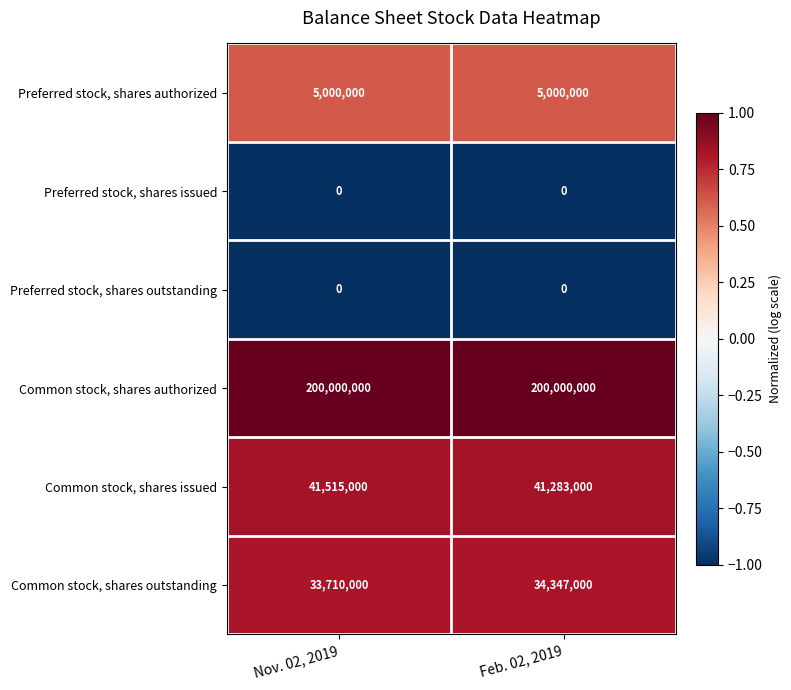

What is the sum of all Preferred stock, shares authorized values?

10000000